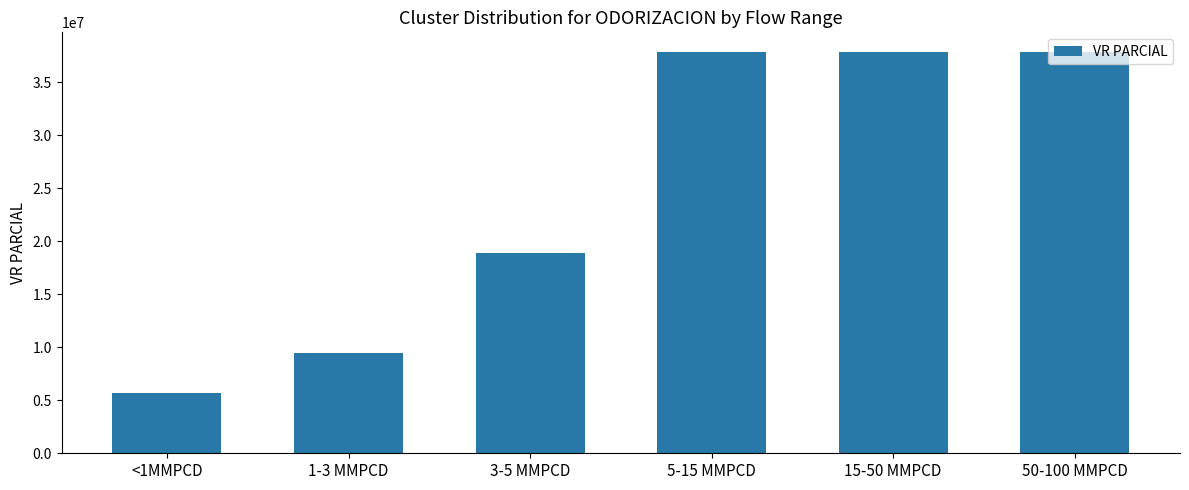

What is the sum of all values?

147619500